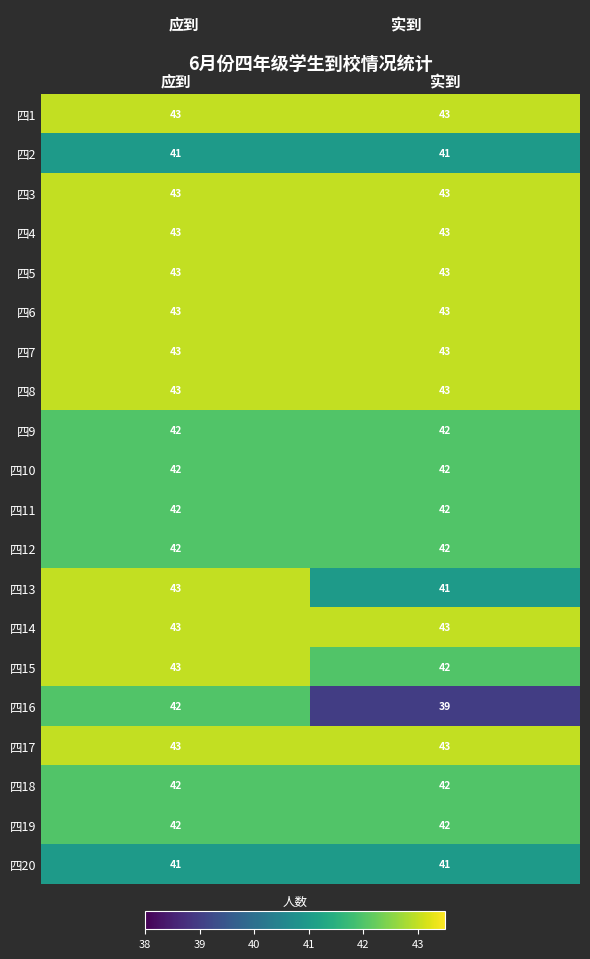

At how many categories does at least one series exceed 39?

2